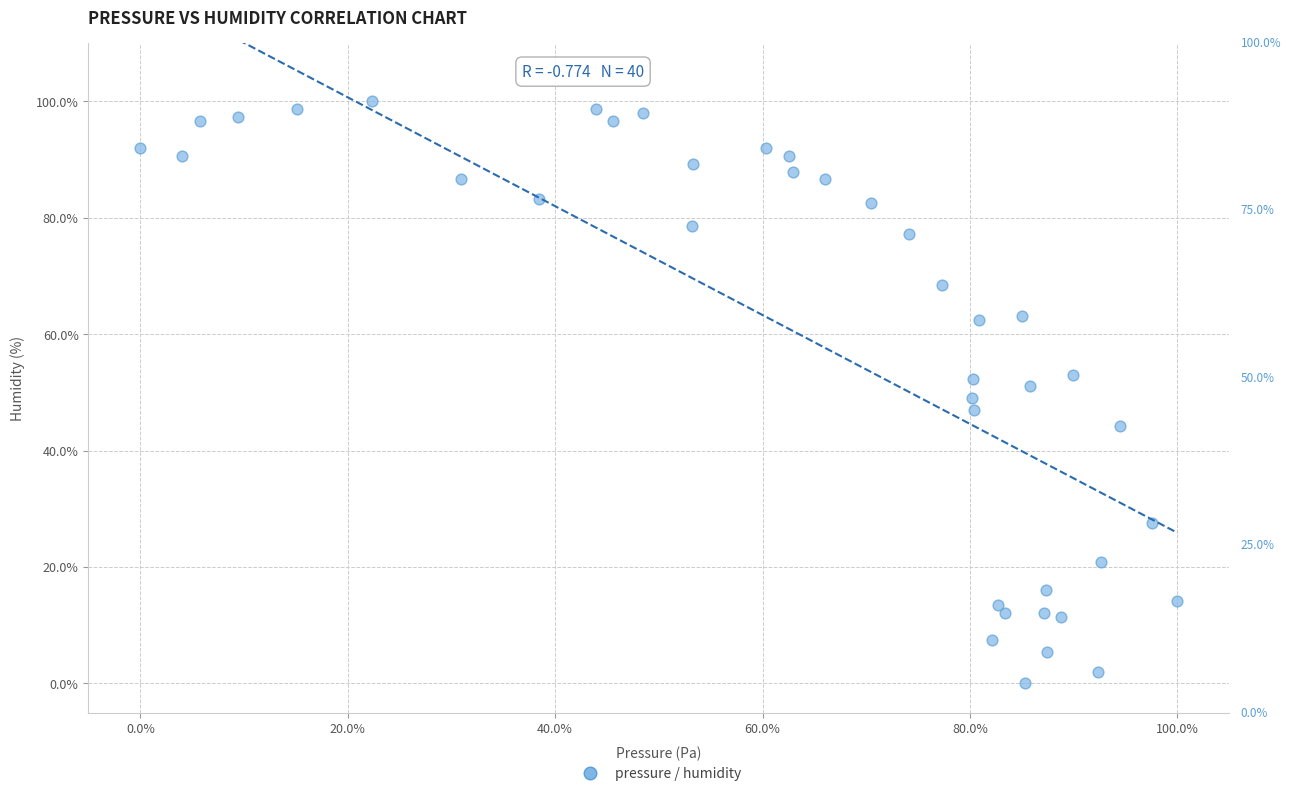

What is the range of Y values (max minus min)?

100.0